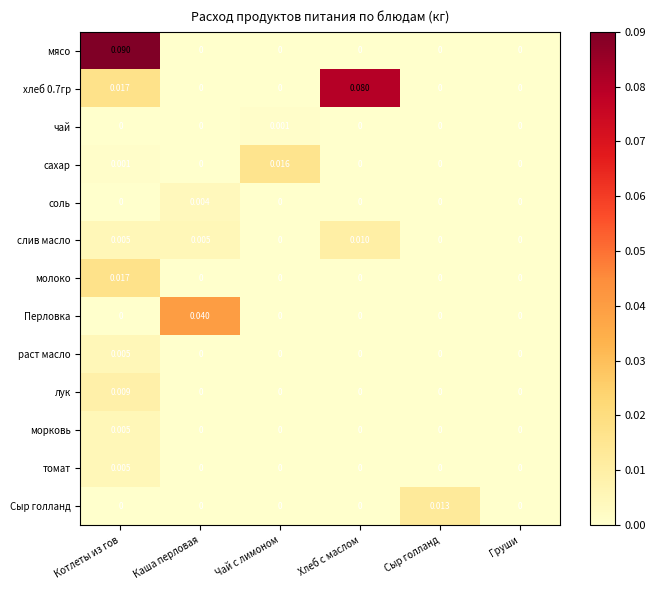

Which series has the widest spread of values?

мясо